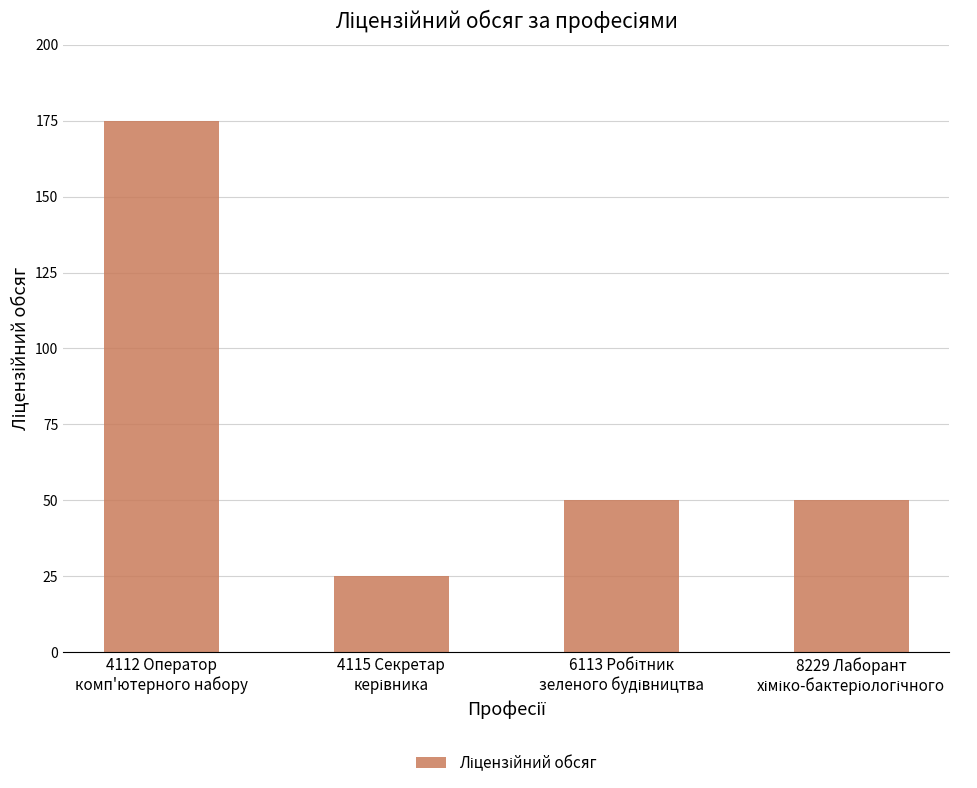

What is the difference between the maximum and minimum values?

150